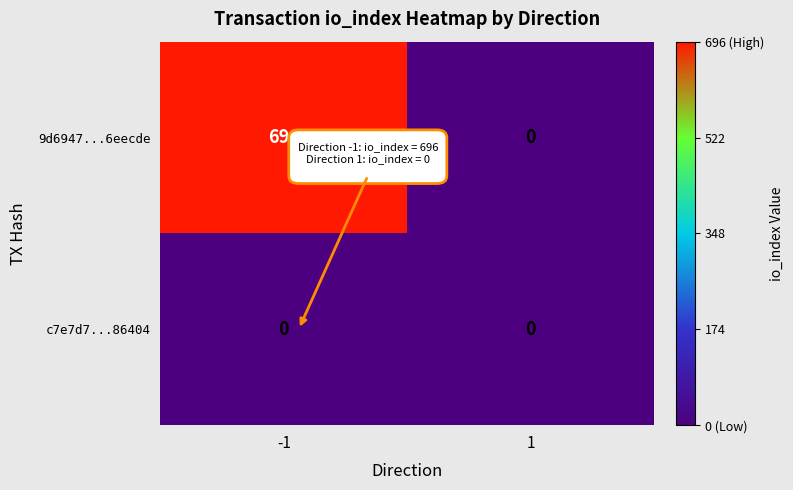

Which series has the largest range (max minus min)?

9d6947...6eecde